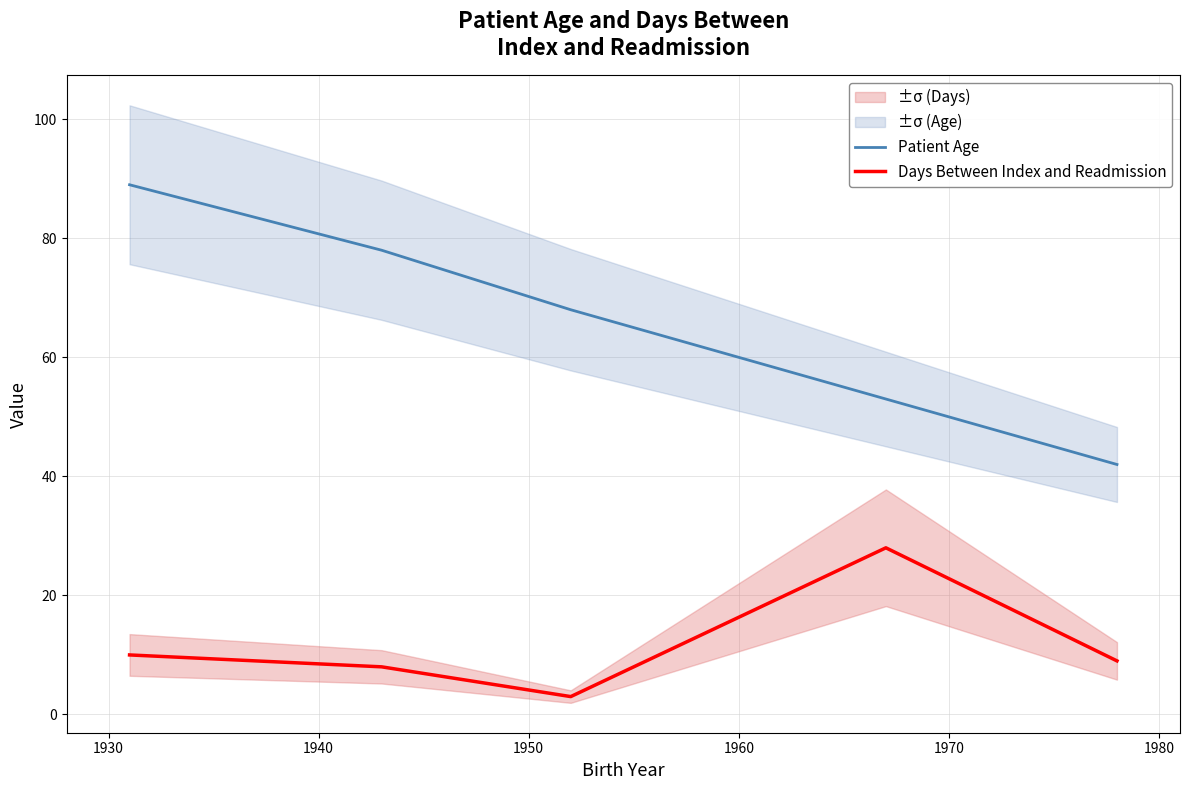

Reading left to right, transcribe all the data shown in this chart.

Patient Age: 89	78	68	53	42
Days Between Index and Readmission: 10	8	3	28	9